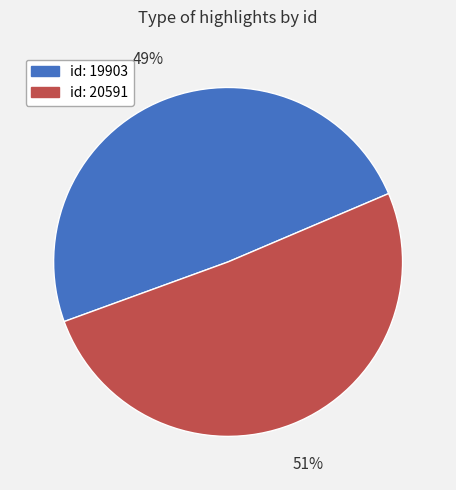

Is there any slice that represents more than half of the pie?

Yes